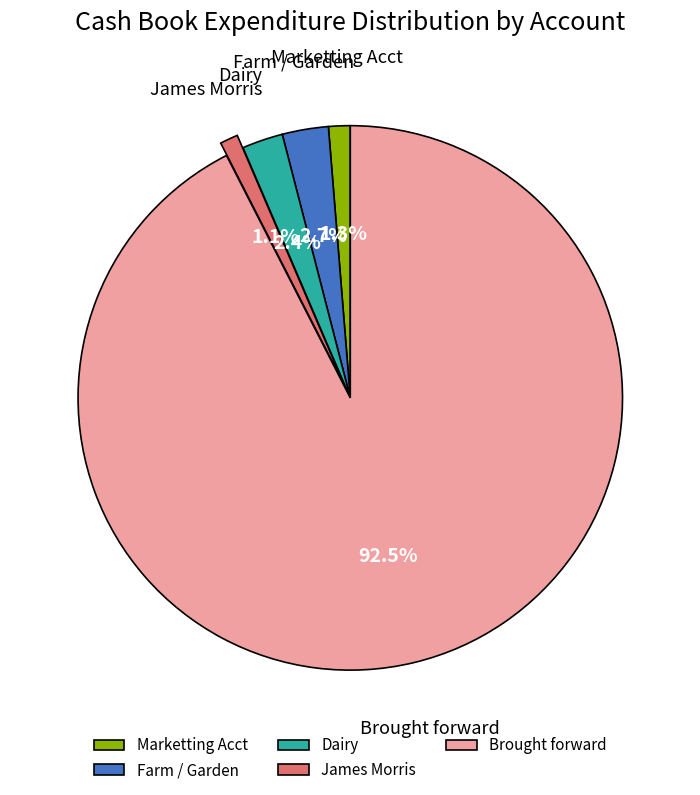

Which slice is the largest?

Brought forward